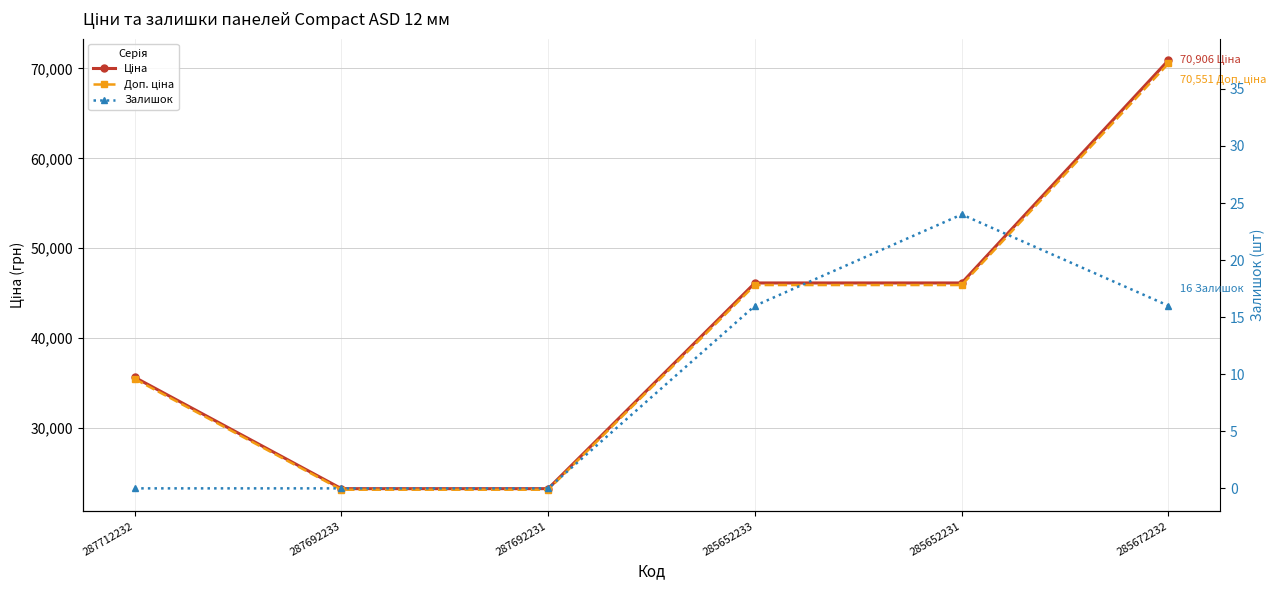

What value does the Ціна series have at 285652233?

46143.9